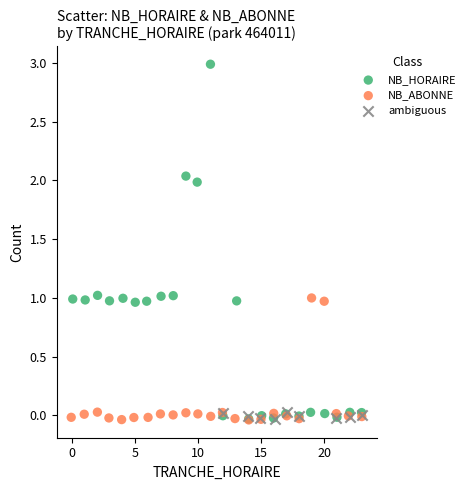

Which series has the widest spread of Y values?

NB_HORAIRE